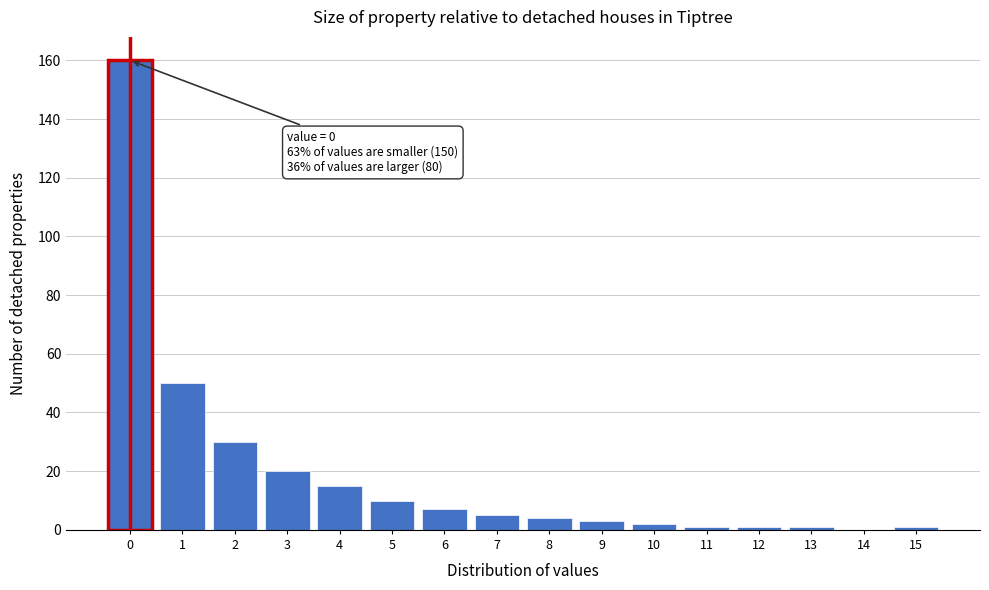

Reading left to right, what are all the values shown in this chart?

0=160	1=50	2=30	3=20	4=15	5=10	6=7	7=5	8=4	9=3	10=2	11=1	12=1	13=1	14=0	15=1